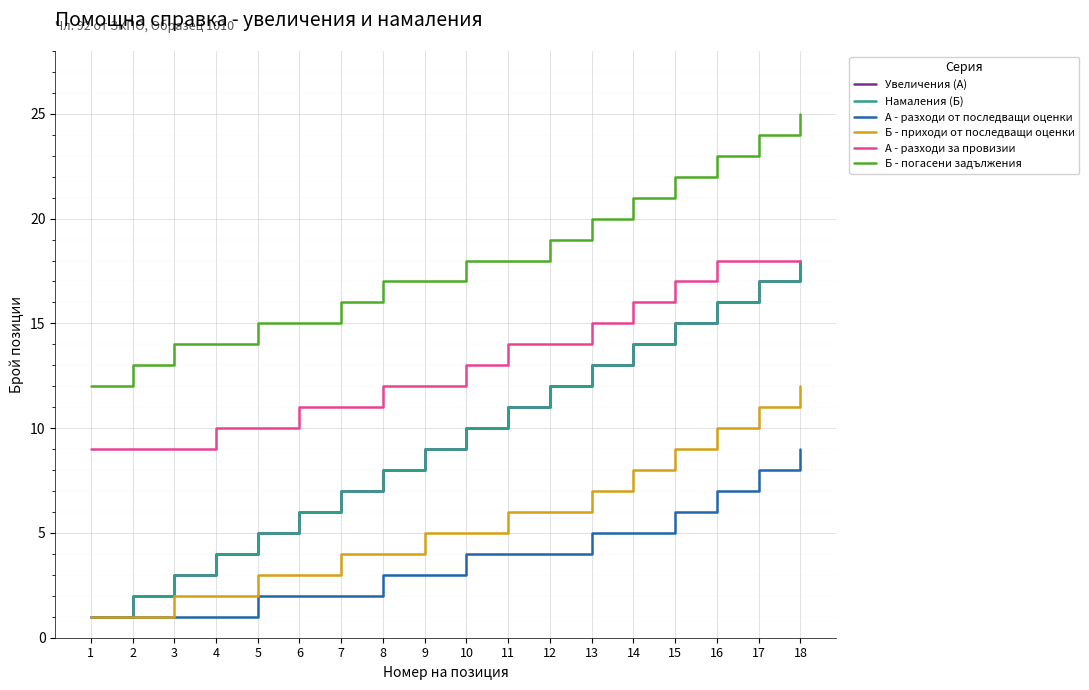

Which has a higher value, 2 or 14?

14